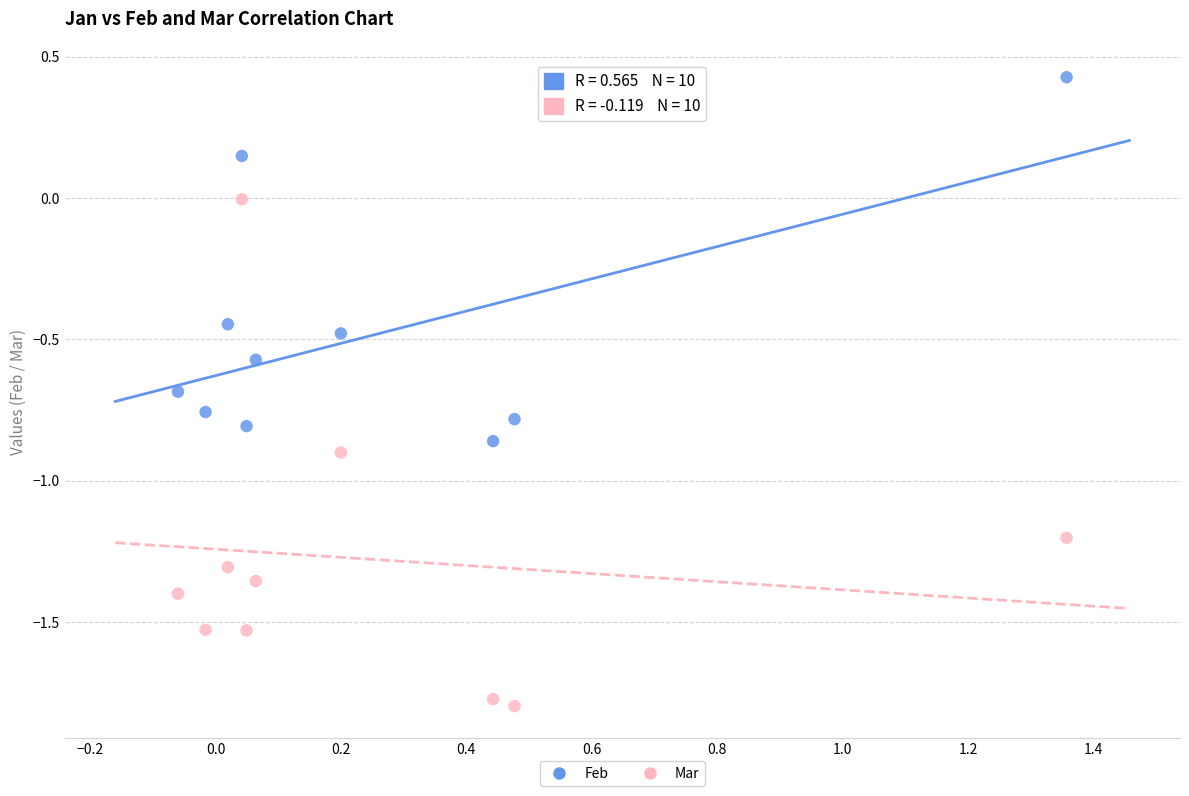

Which series has the largest Y range (max minus min)?

Mar